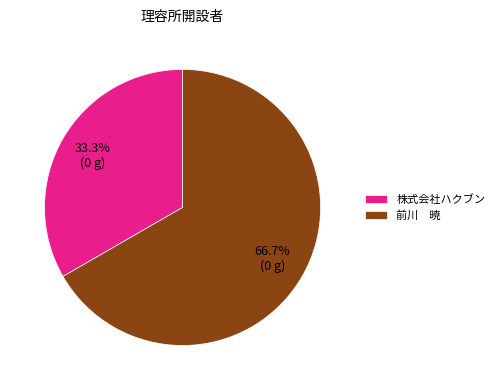

To the nearest percent, what portion does 株式会社ハクブン represent?

33%